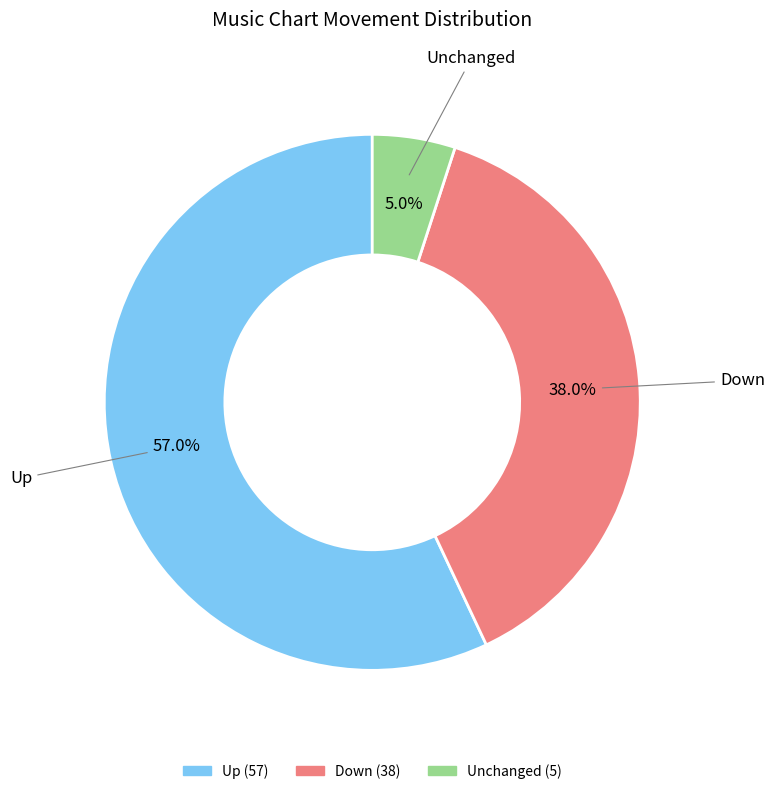

Which category has the biggest portion of the pie?

Up